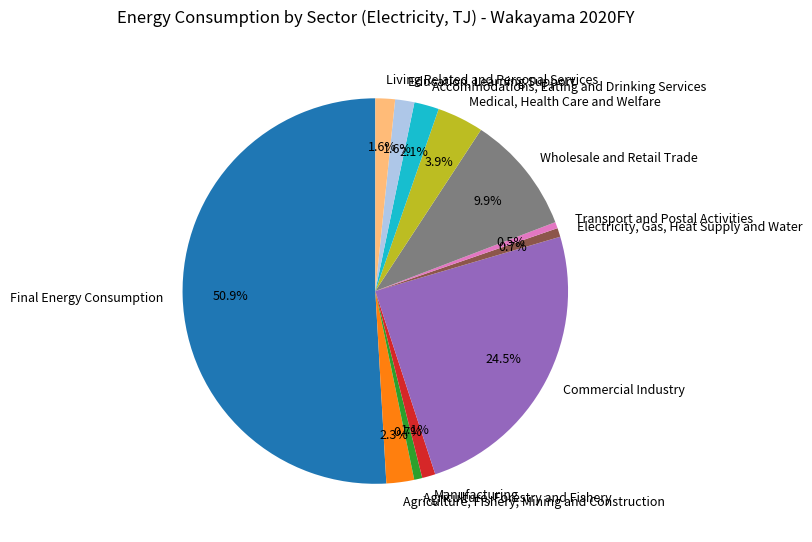

What is the largest slice in the pie chart?

Final Energy Consumption